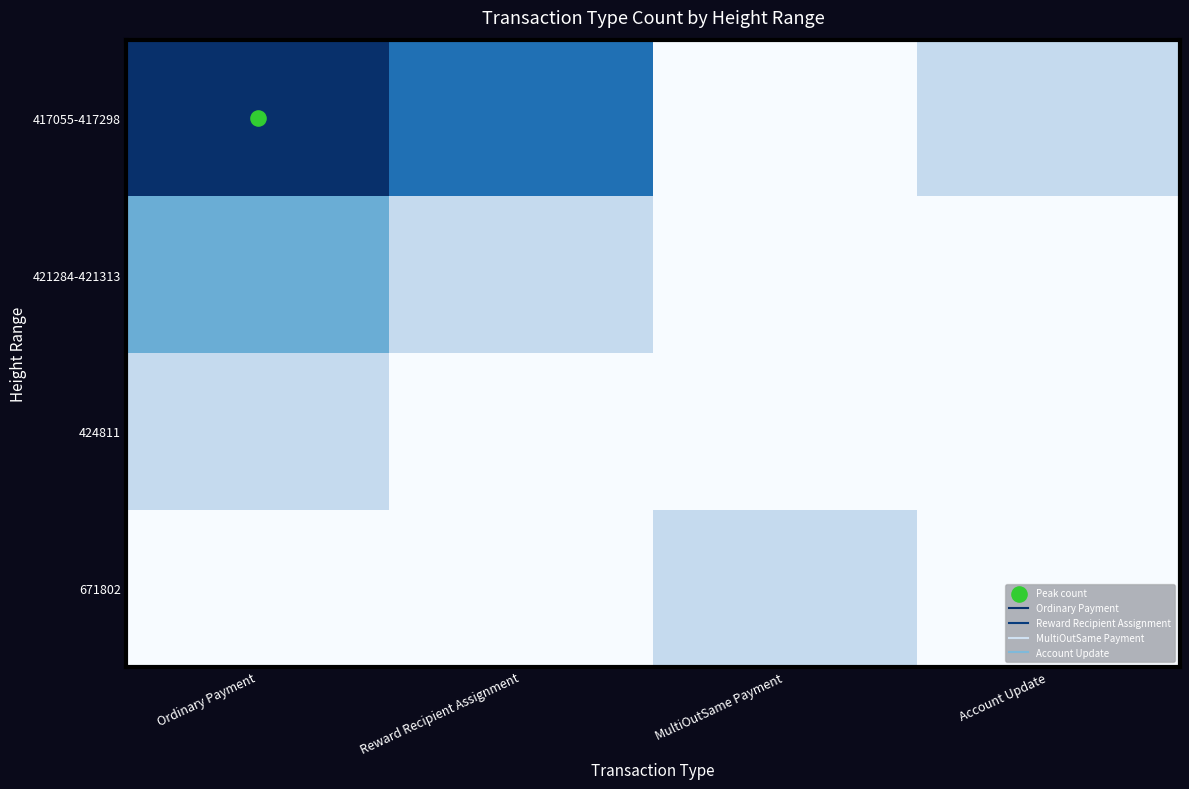

At how many categories does at least one series exceed 2?

2